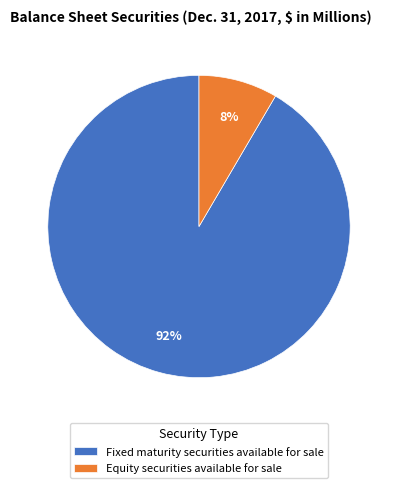

The Fixed maturity securities available for sale slice represents 99% of the pie. True or false?

False